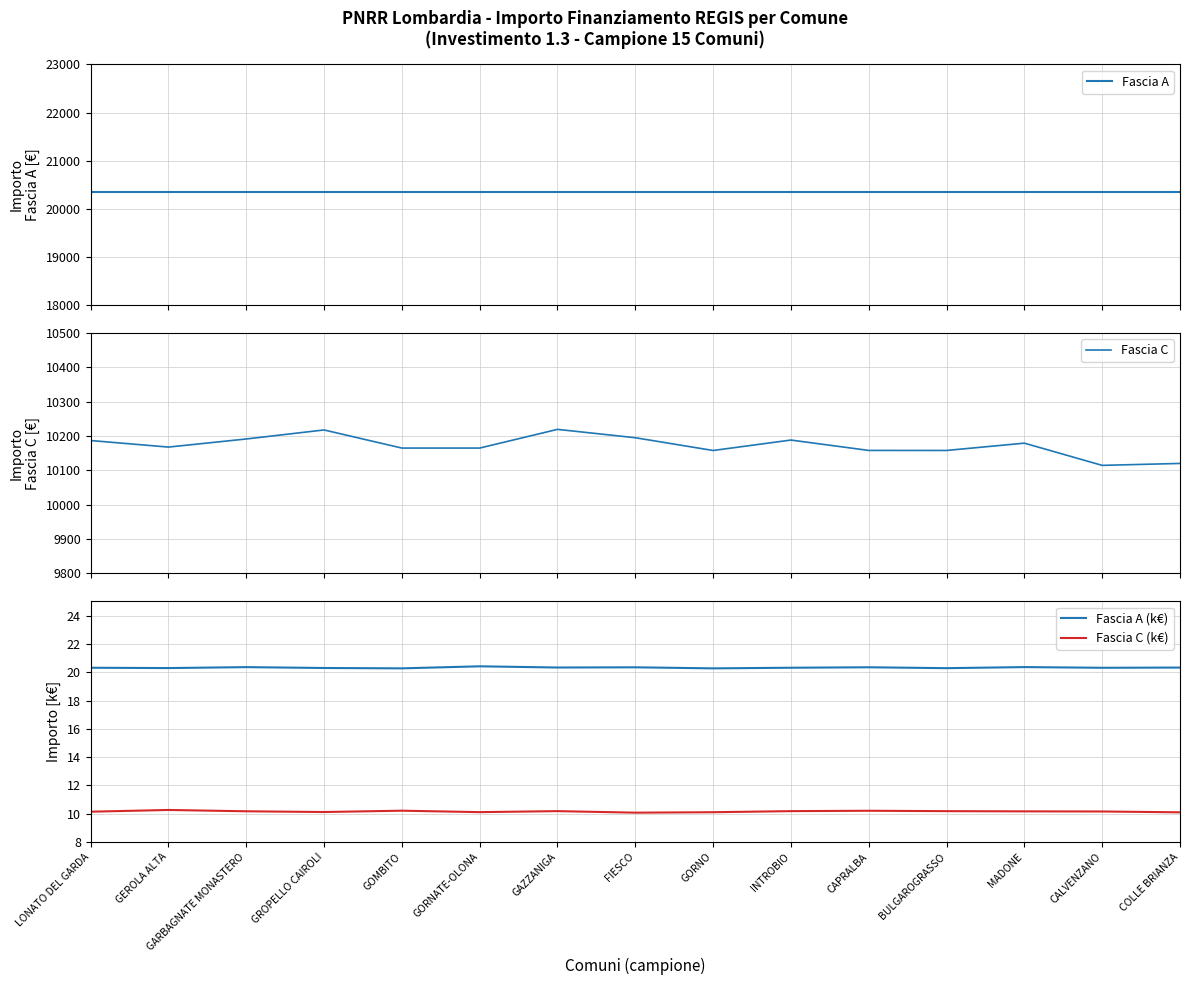

True or false: Fascia C (k€) and Fascia C intersect in this chart.

False